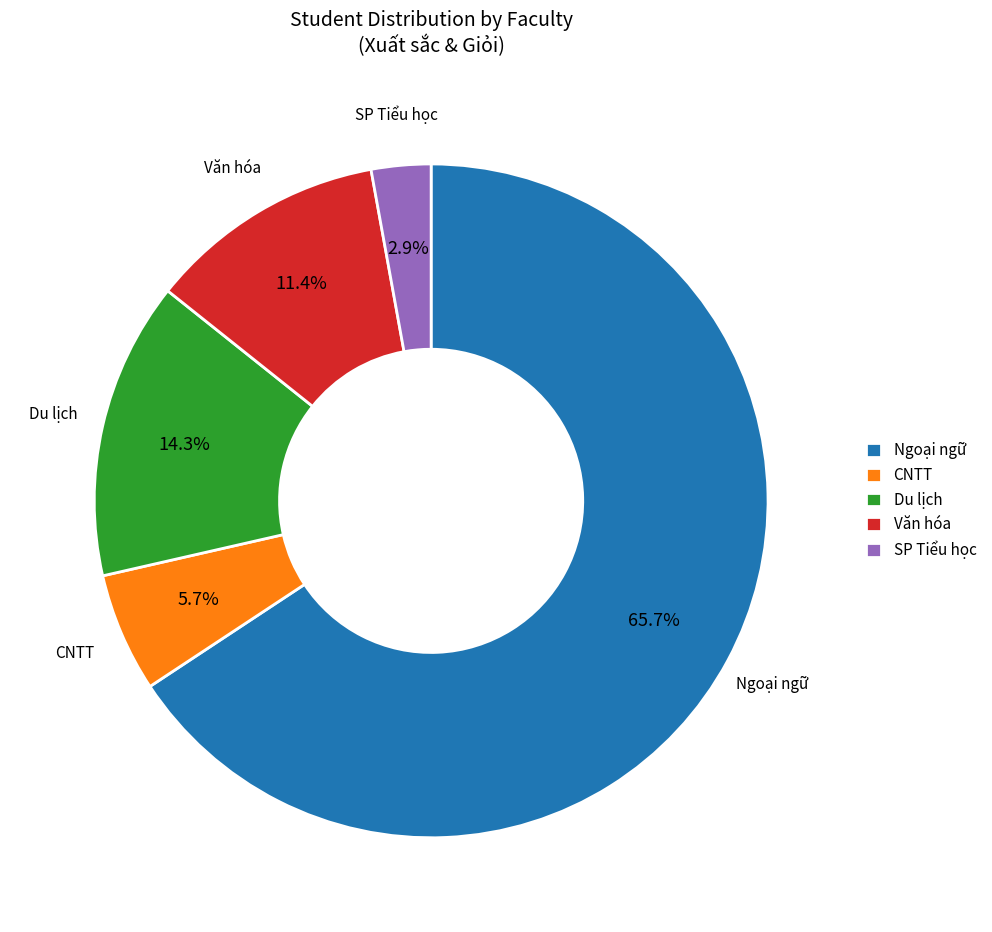

To the nearest percent, what percentage of the pie is SP Tiểu học?

3%